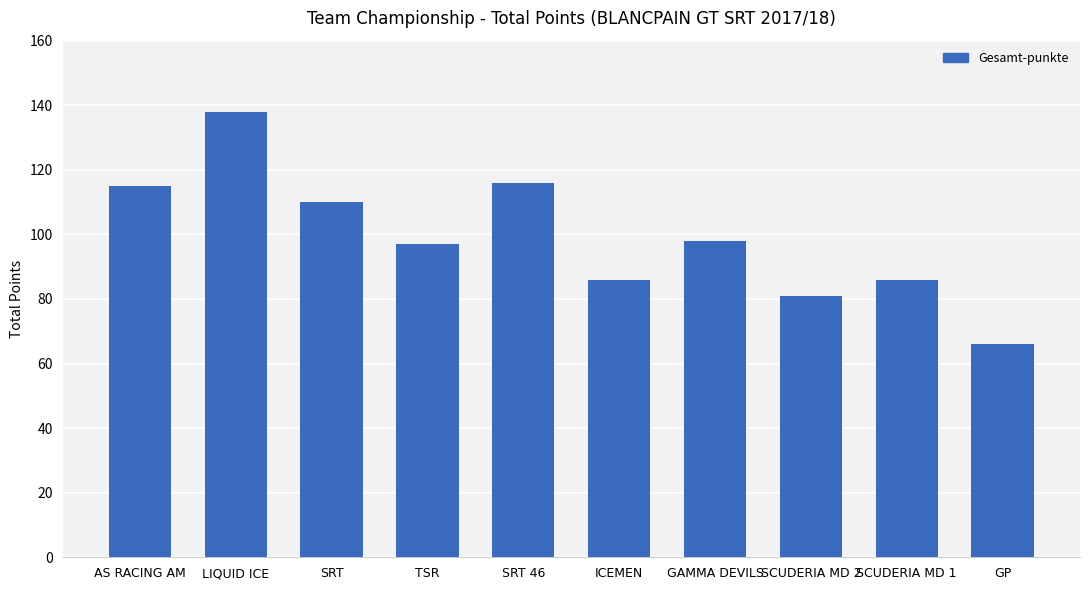

What is the difference between the second highest and second lowest values?

35